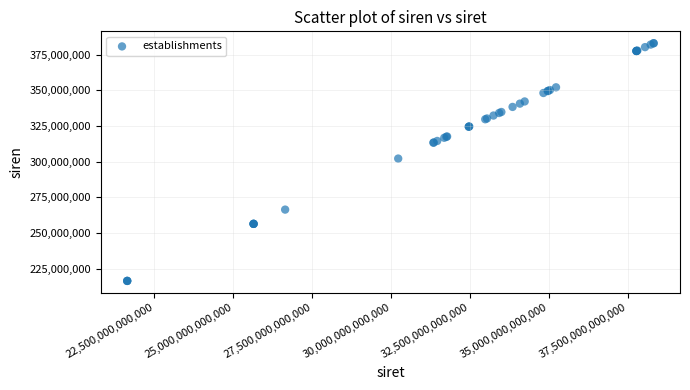

What Y value in the scatter plot is closest to 299743862?

302199047